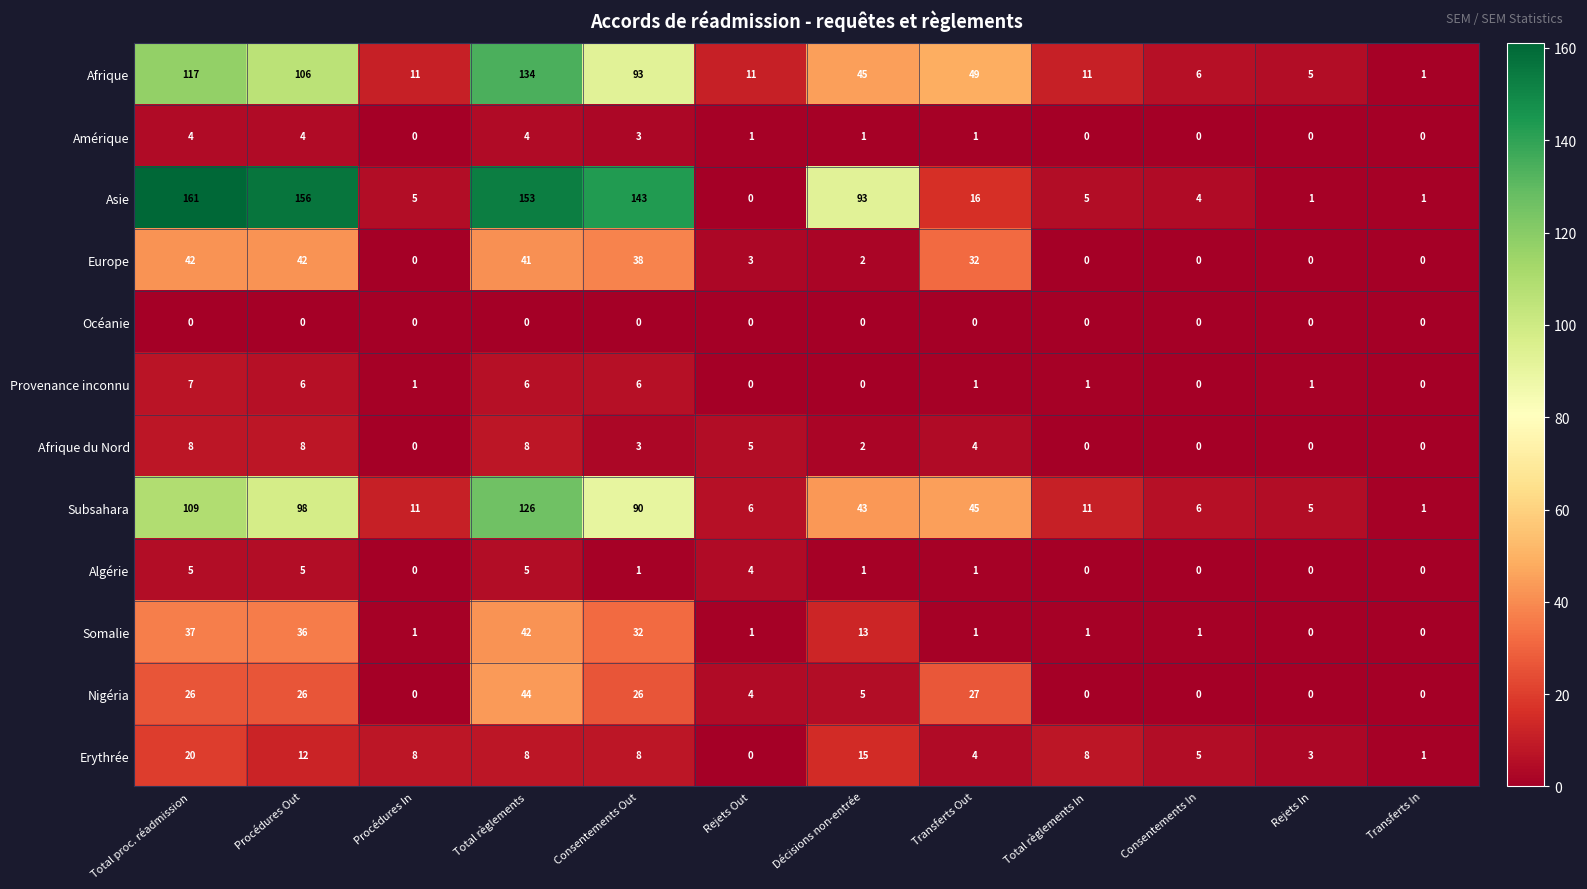

What is the difference between the maximum and minimum values in the Erythrée series?

20